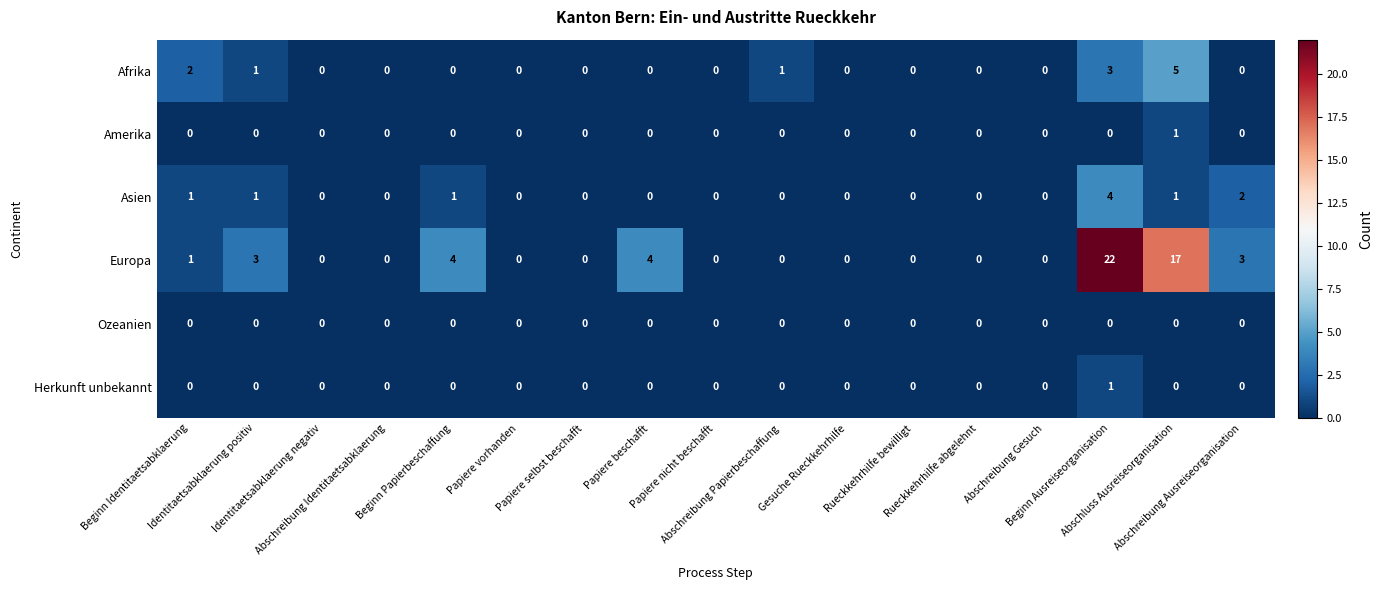

What is the greatest value displayed?

22